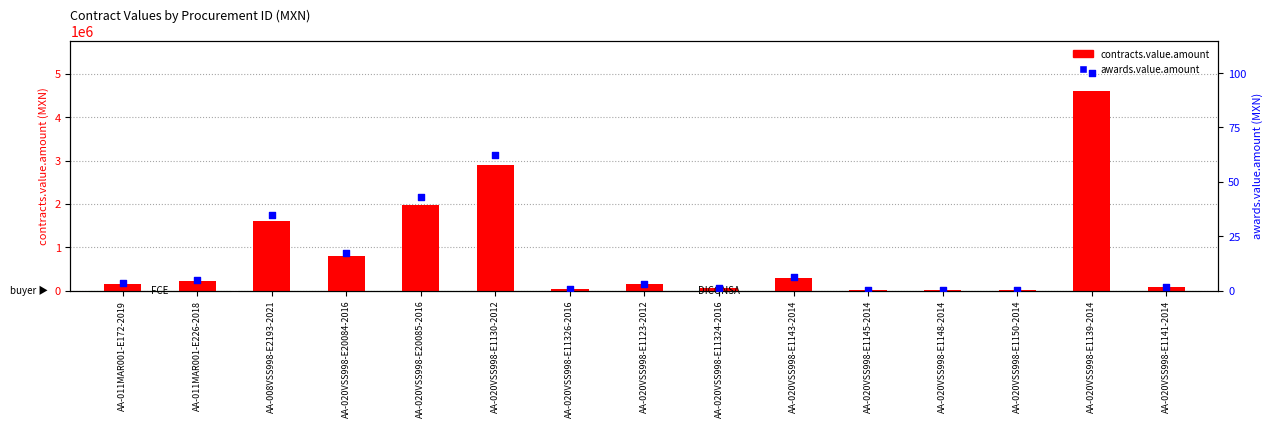

Which series contains the lowest Y value?

awards.value.amount